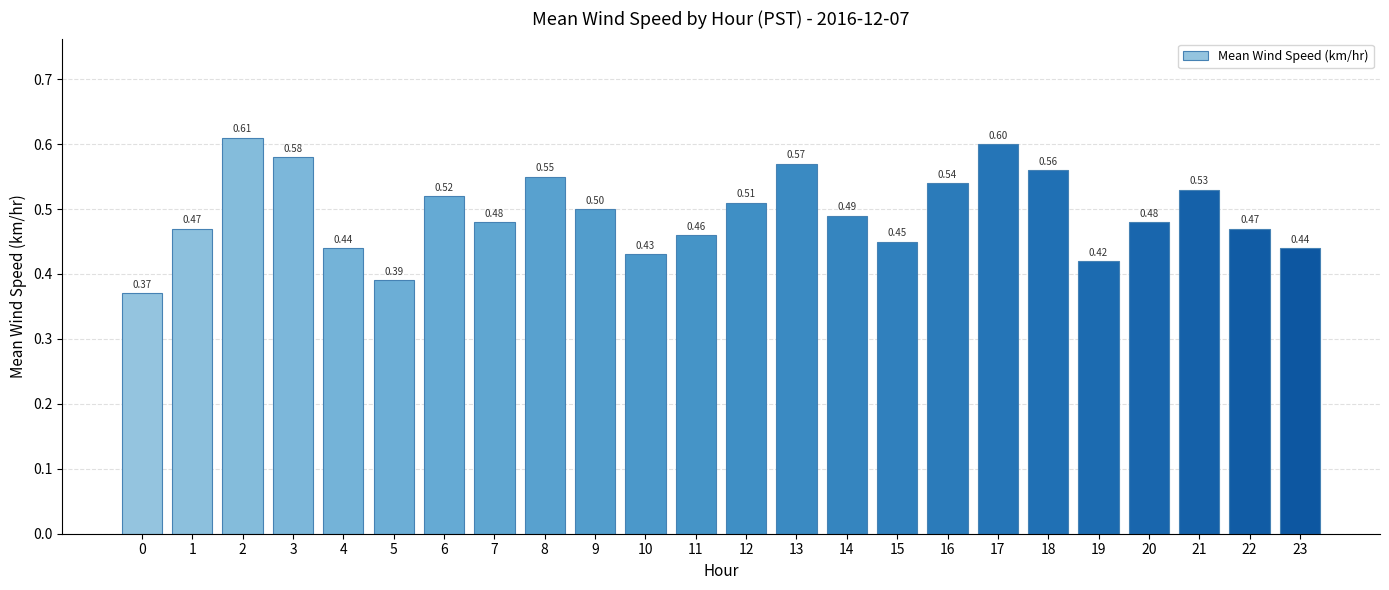

What is the average value?

0.5